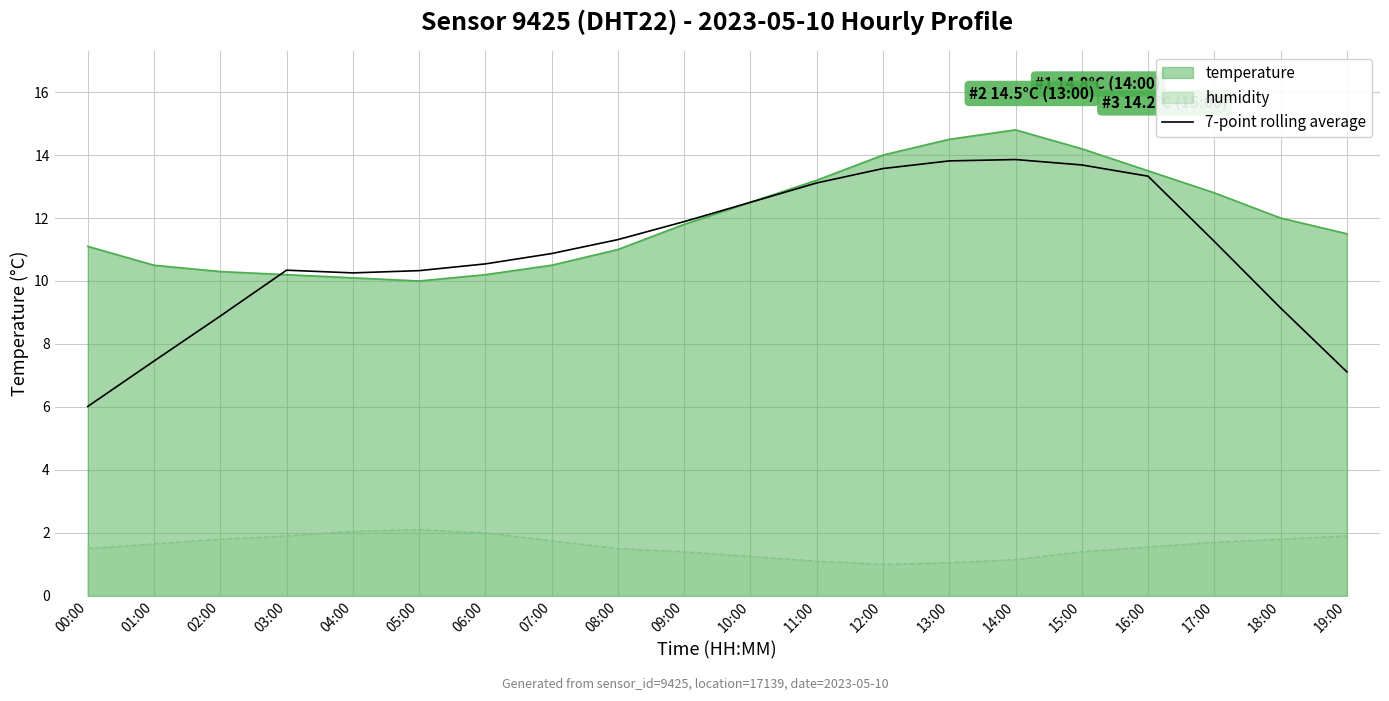

Rank the series at 00:00 from lowest to highest value.

humidity, 7-point rolling average, temperature